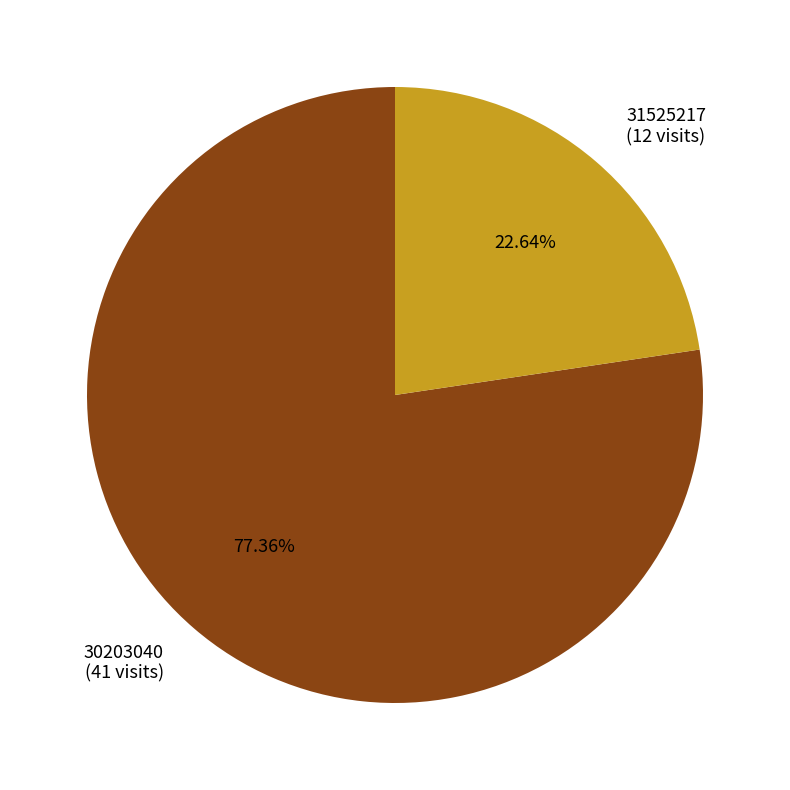

How many slices are in this pie chart?

2